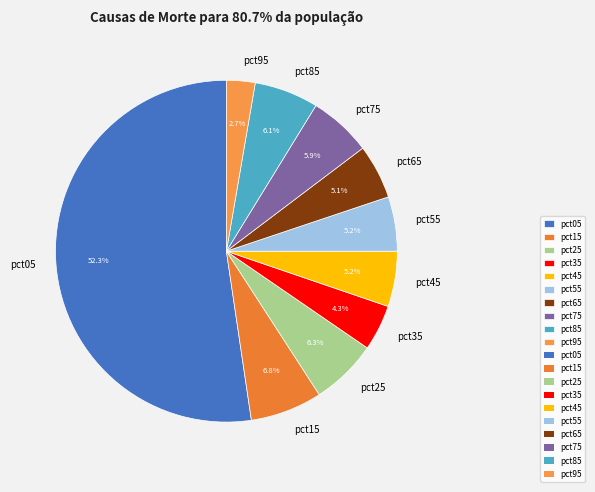

What percentage is NOT represented by pct45?

94.8%